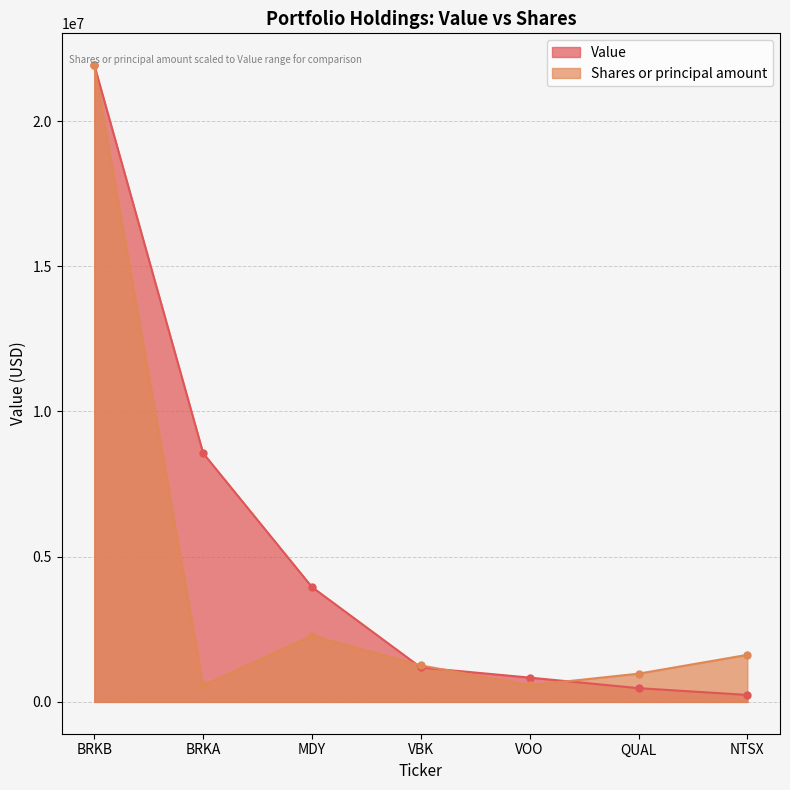

At which label does Shares or principal amount first exceed 1255818?

BRKB